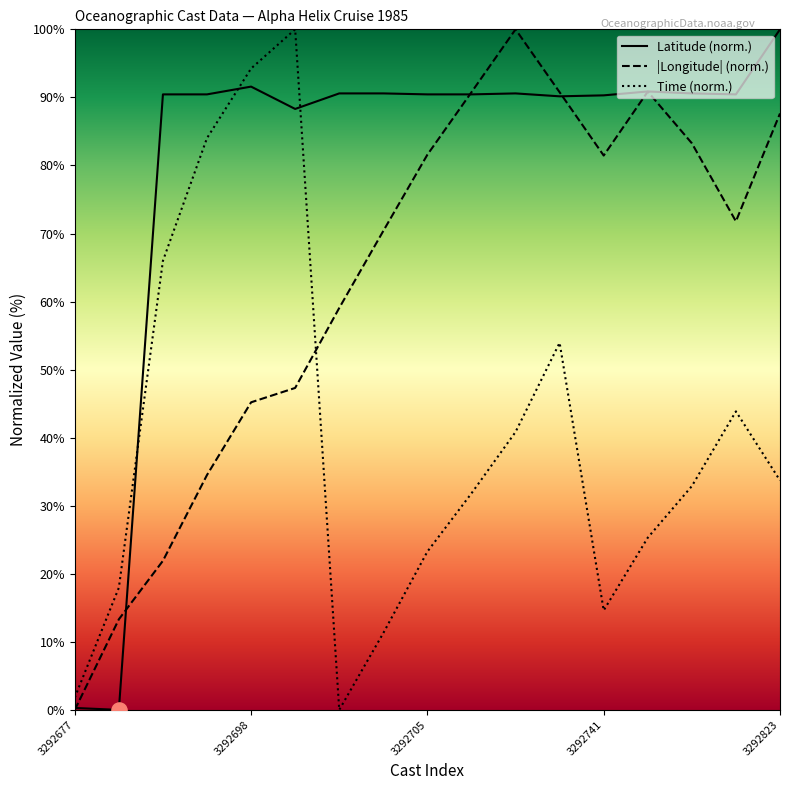

Which series has the largest total across all categories?

Latitude (norm.)